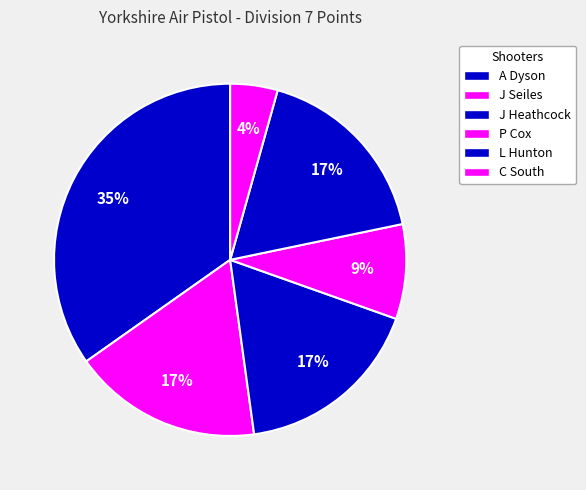

The L Hunton slice represents 17% of the pie. True or false?

True